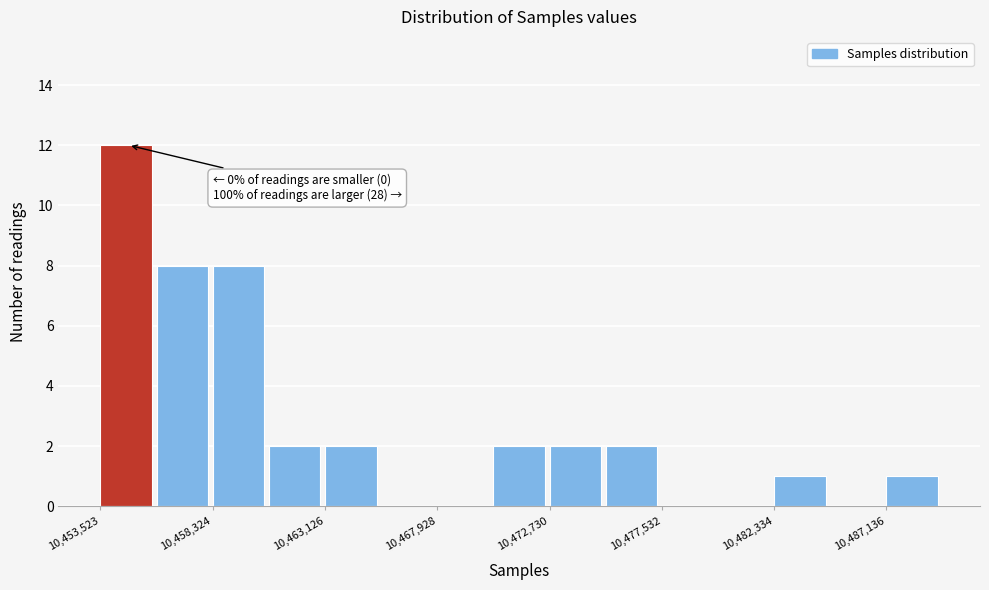

Over which range of the x-axis is the bar tallest?

10453500 to 10456000